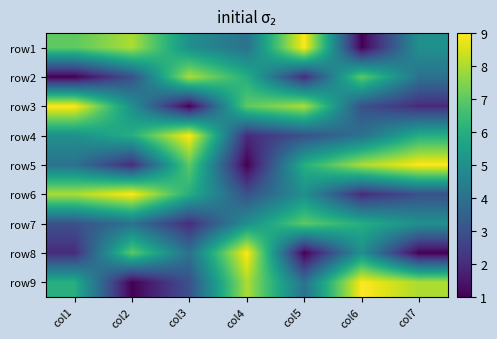

At which category does the chart reach its peak across all series?

col5